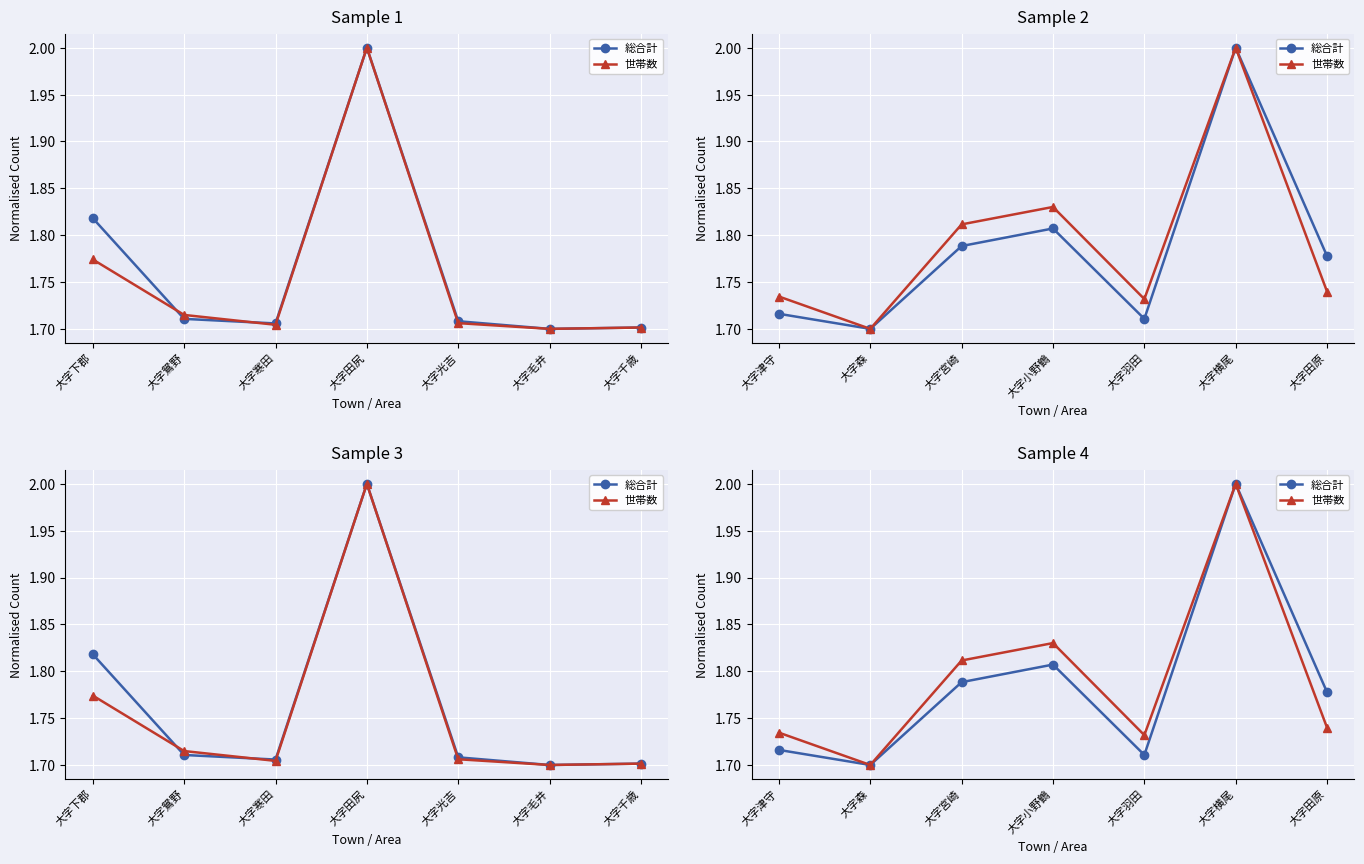

True or false: 世帯数 and 総合計 intersect in this chart.

False